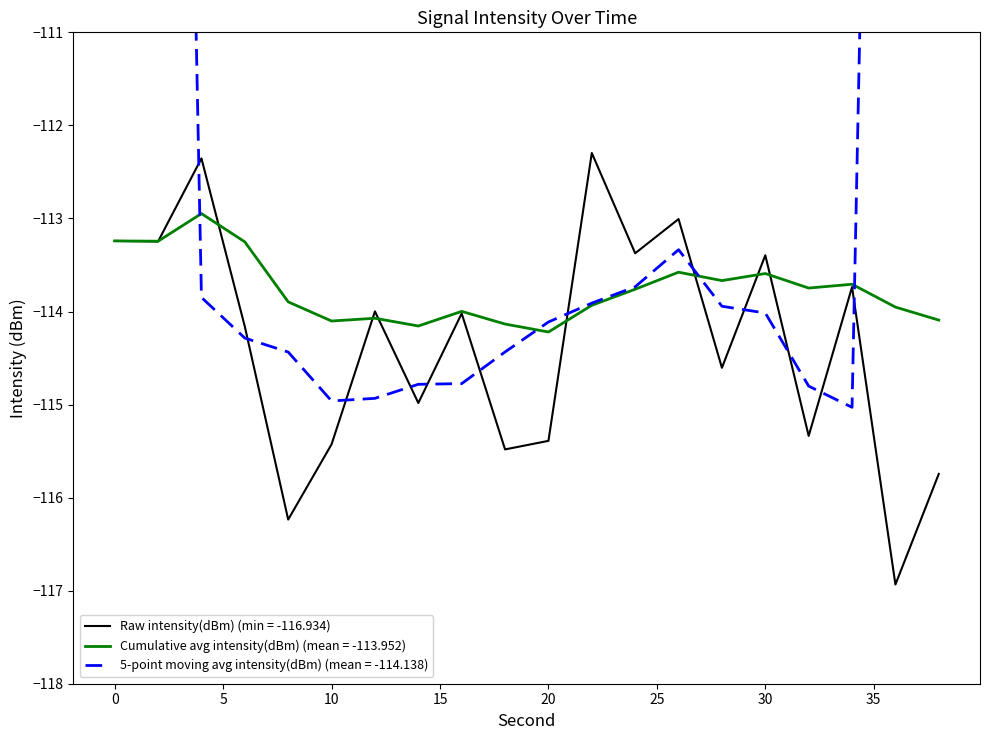

In rolling_avg, how many points are higher than both neighbors (excluding endpoints)?

6